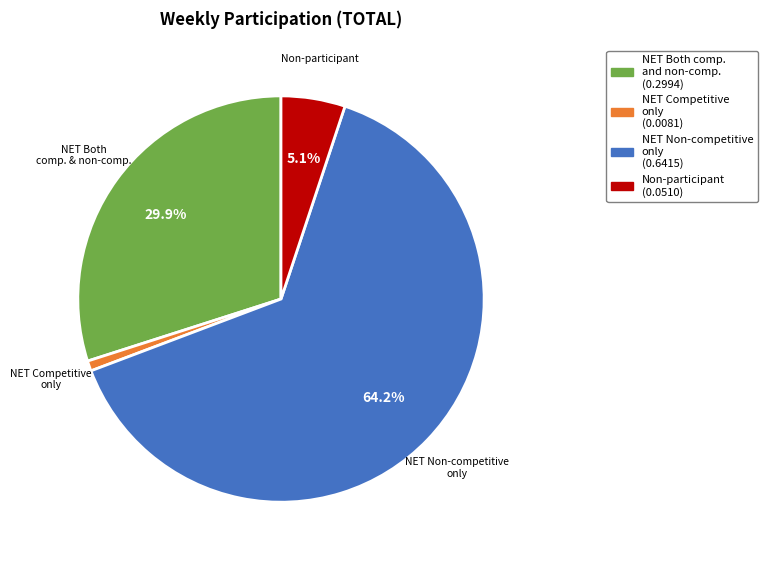

Does any single category account for the majority?

Yes